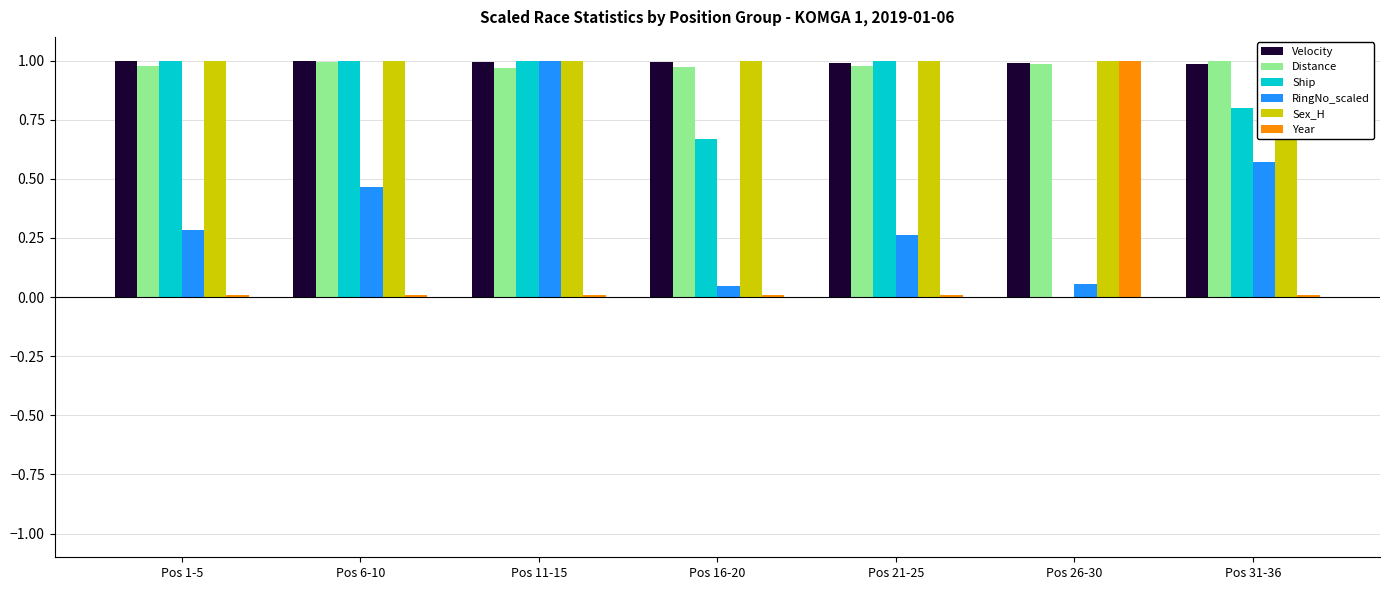

Which series has the largest range (max minus min)?

Ship